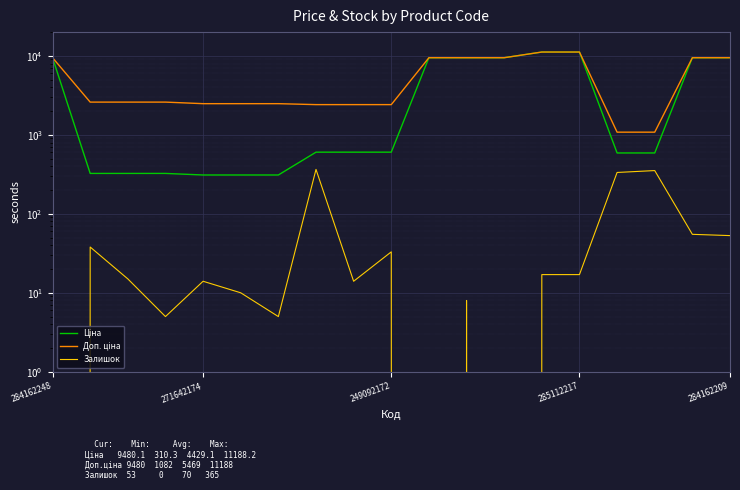

True or false: Ціна and Доп. ціна cross at least once.

False